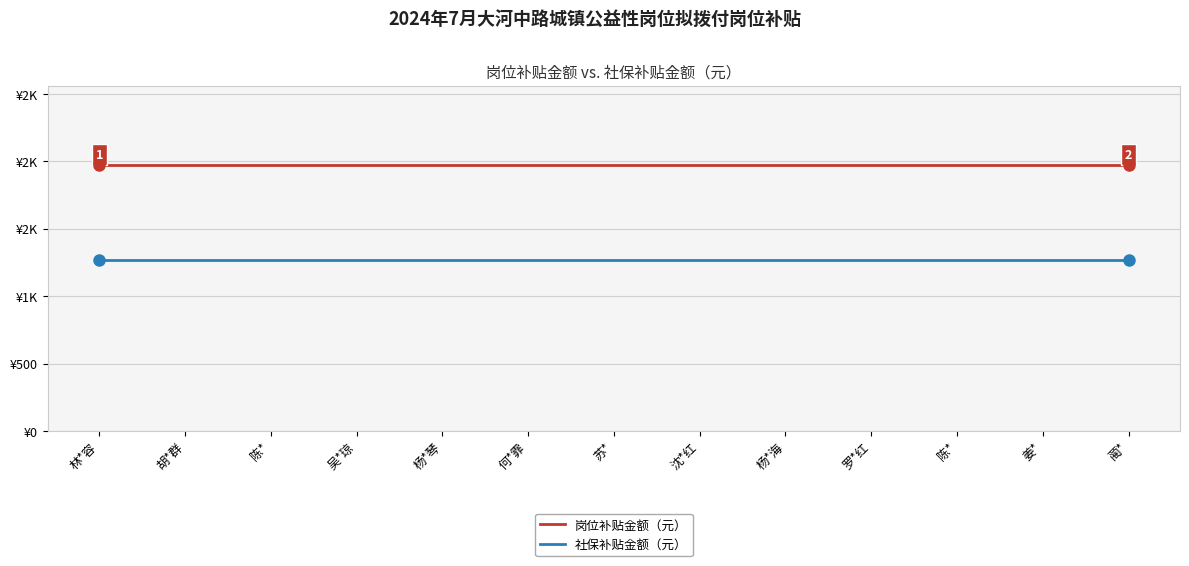

True or false: 岗位补贴金额（元） has more than 0 points higher than both neighbors.

False